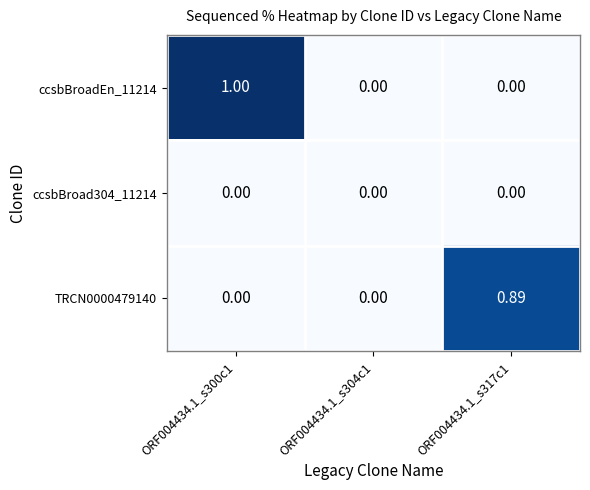

At which category is the sum across all series the highest?

ORF004434.1_s300c1